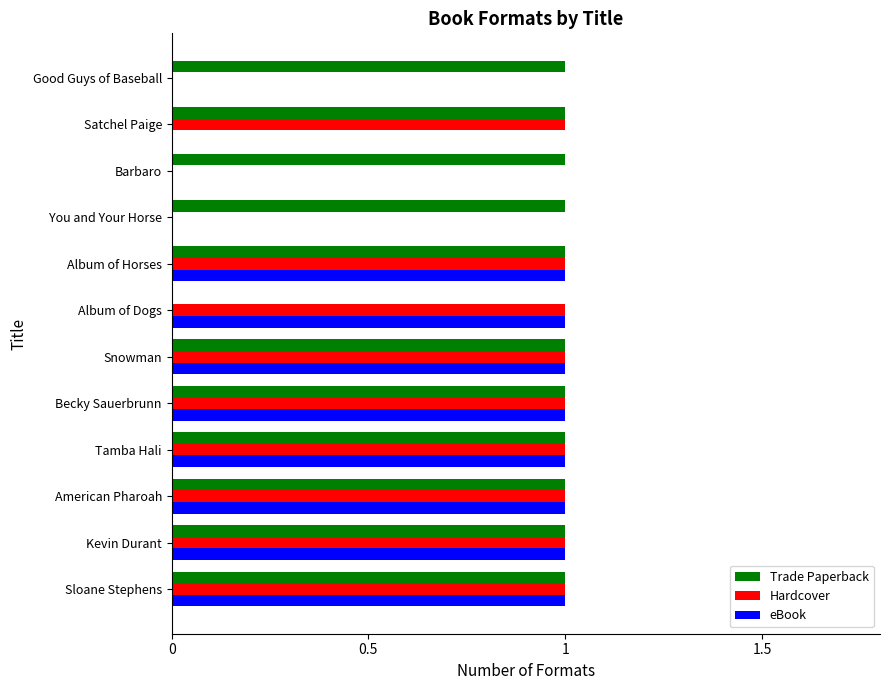

Between You and Your Horse and Satchel Paige, which series saw the biggest shift?

Hardcover